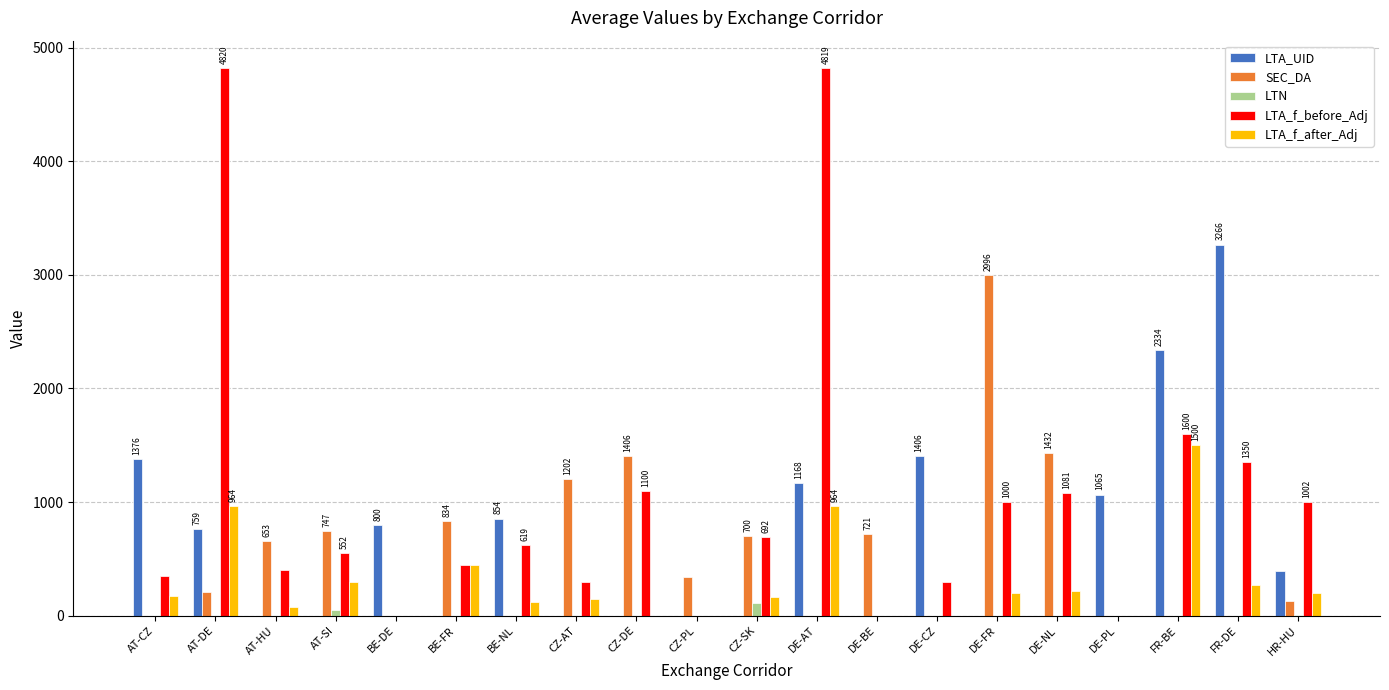

What is the average value of the LTA_UID series?

670.9